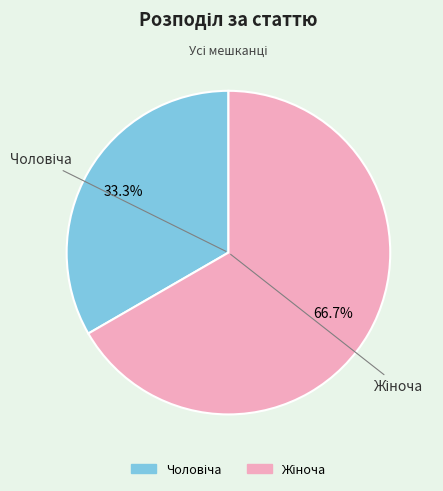

Count the number of slices in the pie.

2